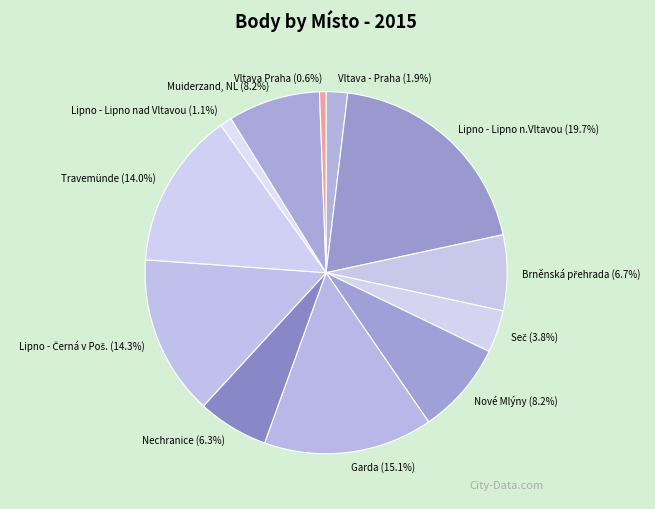

Is there a majority slice in this chart?

No